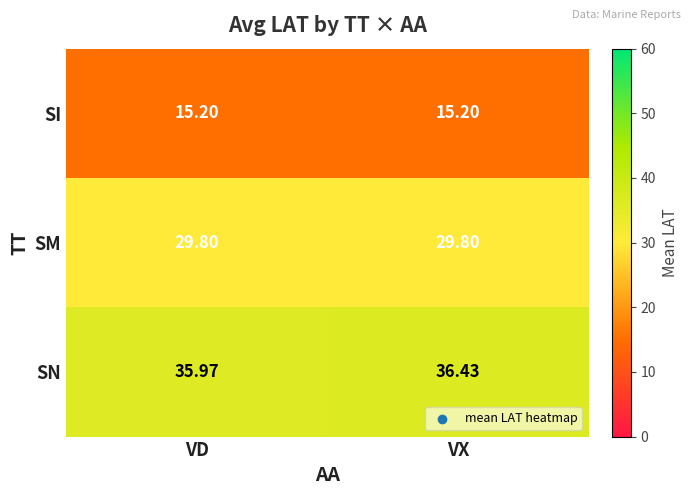

Which series changed the most between VD and VX?

SN